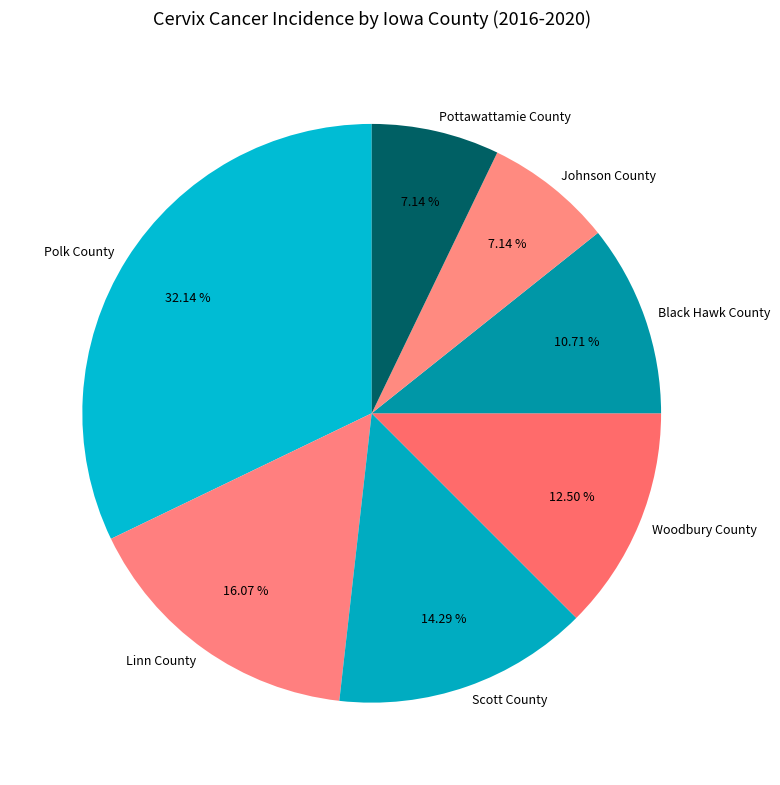

Is it true that Scott County is 14% of the pie?

True